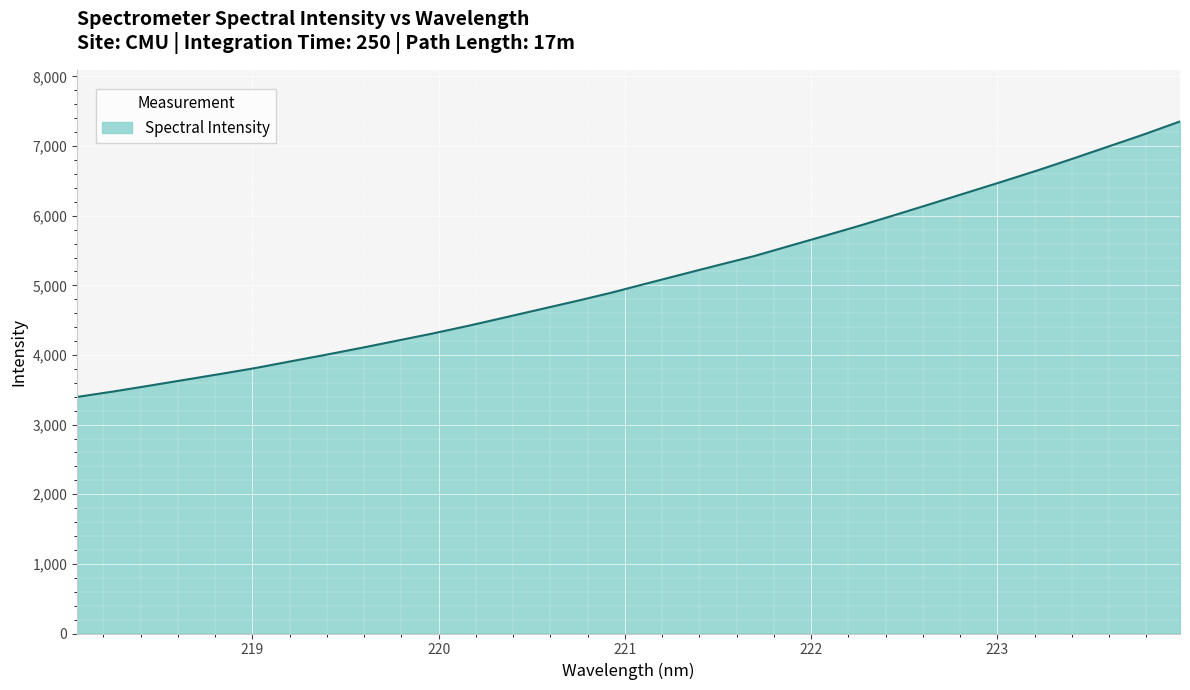

What is the smallest value displayed?

3397.5